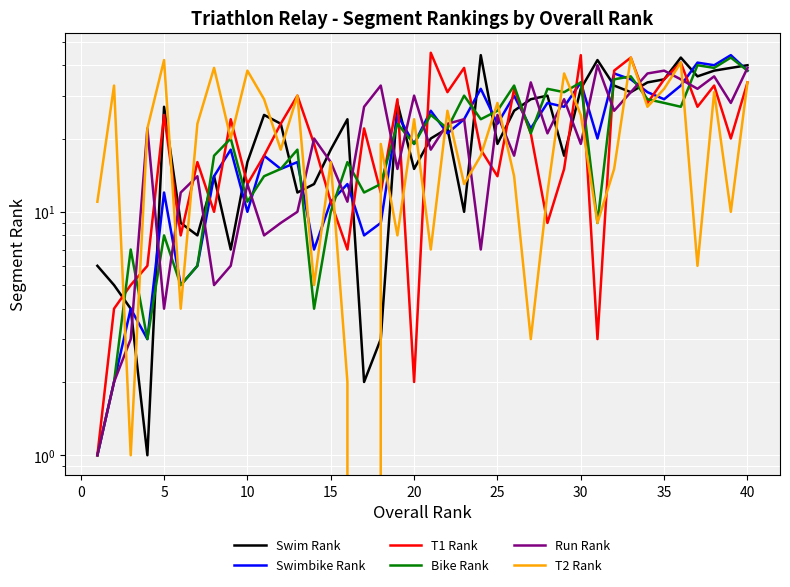

True or false: Run Rank and Swimbike Rank cross at least once.

True